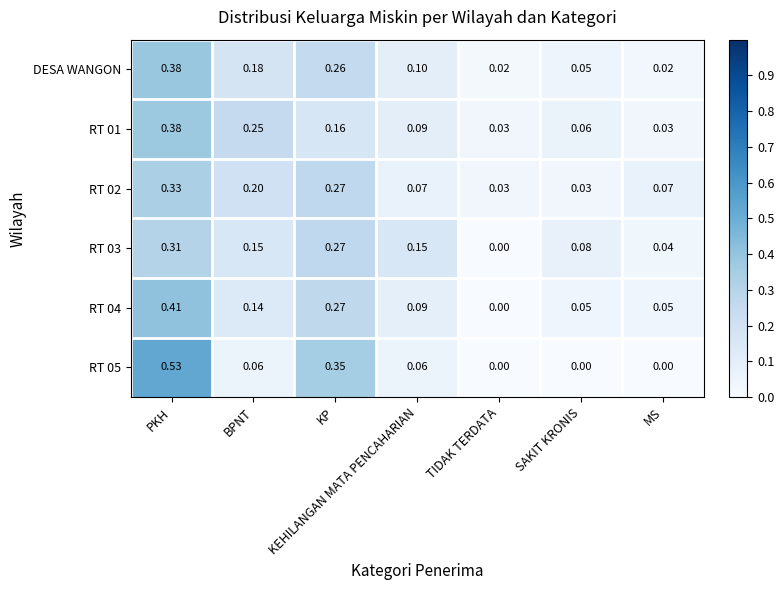

At which category is the sum across all series the highest?

PKH